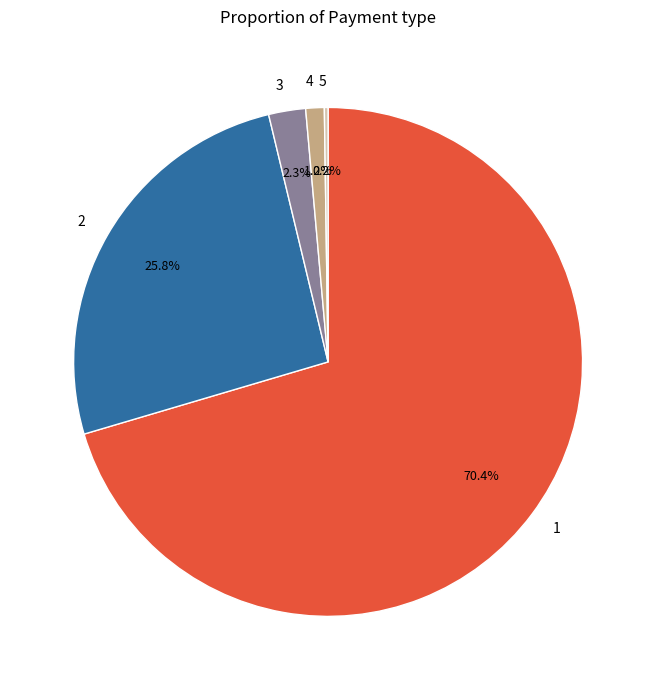

To the nearest percent, what is the average slice percentage?

20%